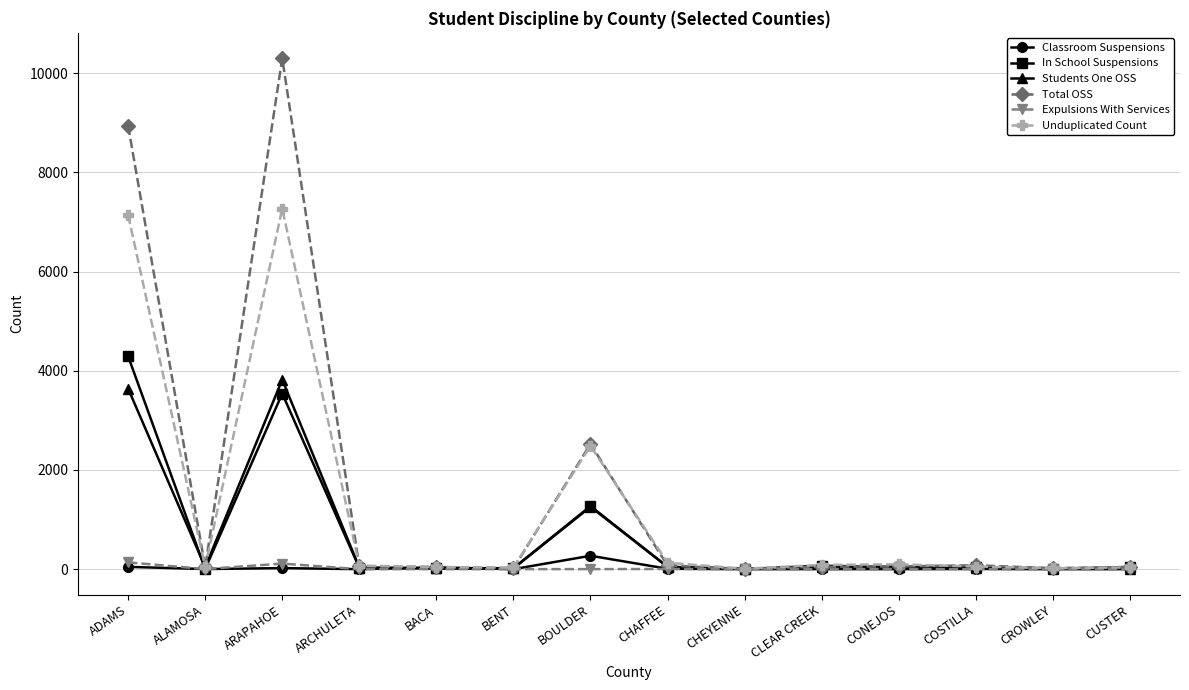

What are all the series names shown in the legend?

Classroom Suspensions, In School Suspensions, Students One OSS, Total OSS, Expulsions With Services, Unduplicated Count